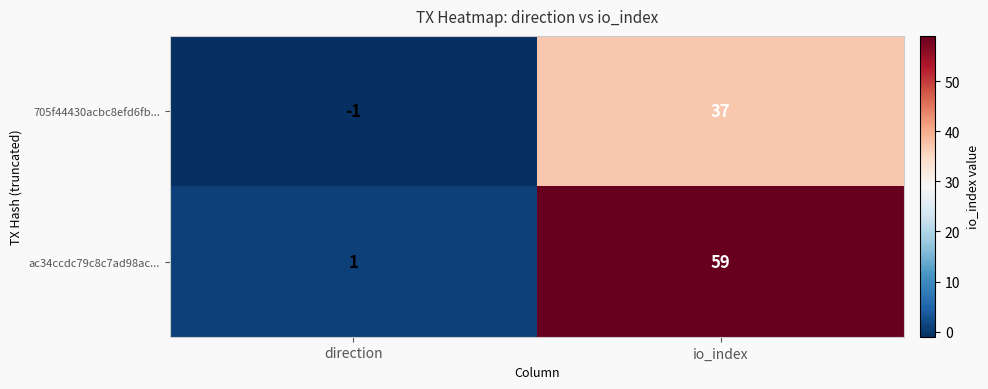

Read the ac34ccdc79c8c7ad98ac... value at io_index, to the nearest 10.

60